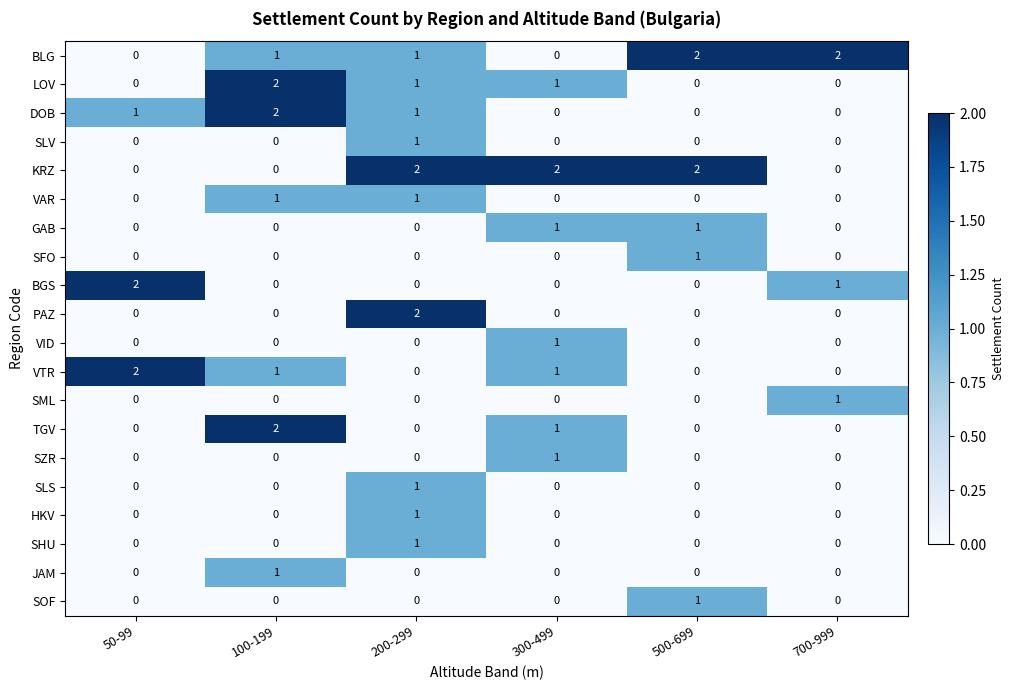

The value of GAB at 300-499 is 1. True or false?

True